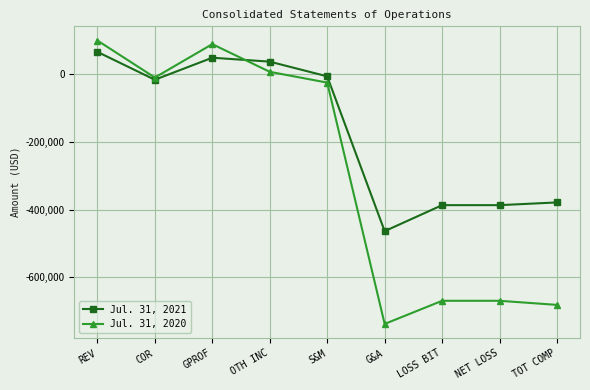

At which category does Jul. 31, 2021 reach its first local valley?

COR